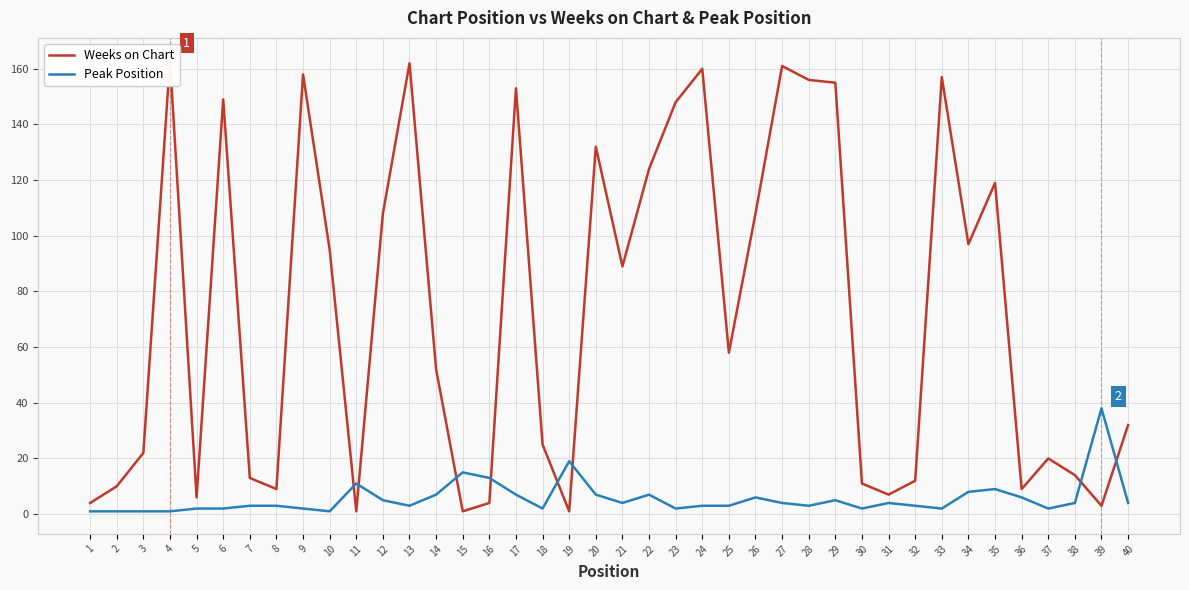

What is the total value across all series at 24?

163